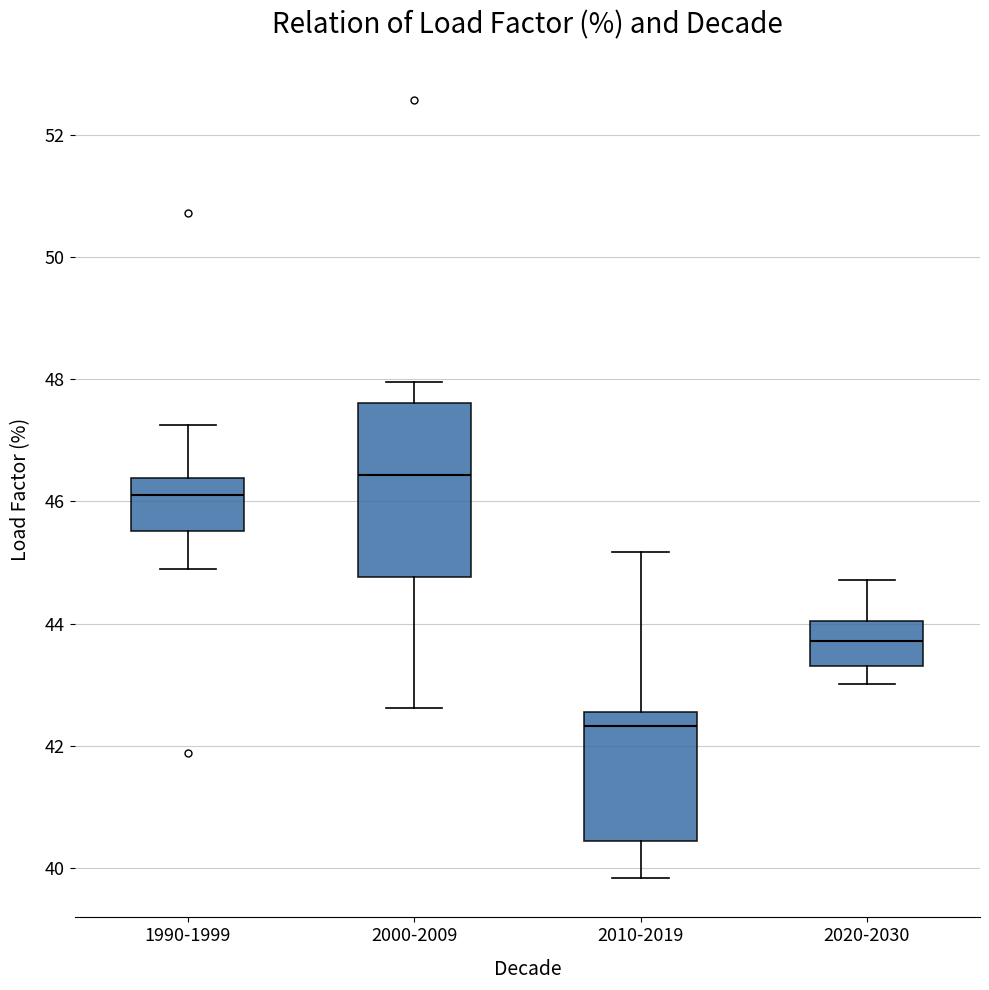

Reading left to right, read every box against the y-axis: the position of its median line, the range the box covers, and the ends of its whiskers. The values are not printed on the chart, so give them approximately, as read against the axis.

1990-1999: median 46.2, box 45.6 to 46.4, whiskers 44.8 to 47.2
2000-2009: median 46.4, box 44.8 to 47.6, whiskers 42.6 to 48.0
2010-2019: median 42.4, box 40.4 to 42.6, whiskers 39.8 to 45.2
2020-2030: median 43.8, box 43.4 to 44.0, whiskers 43.0 to 44.8